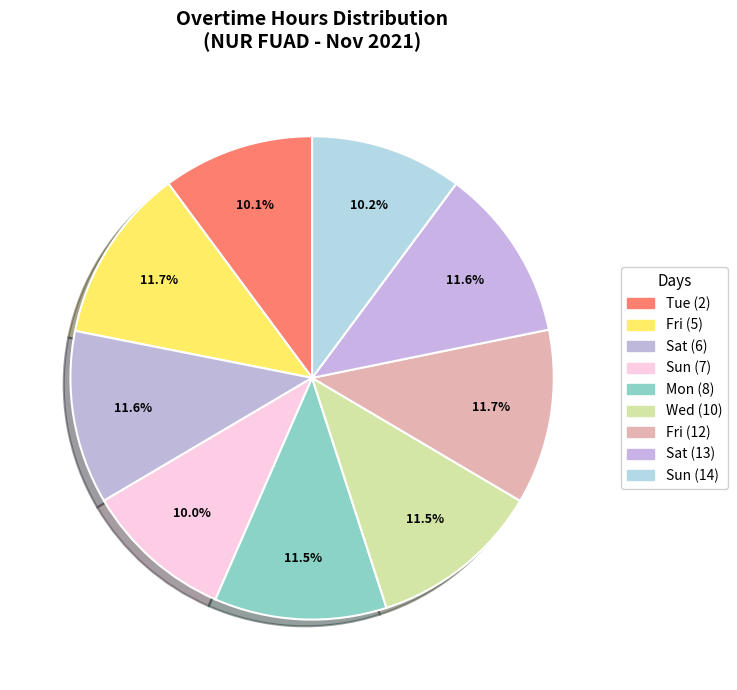

How many slices are in this pie chart?

9